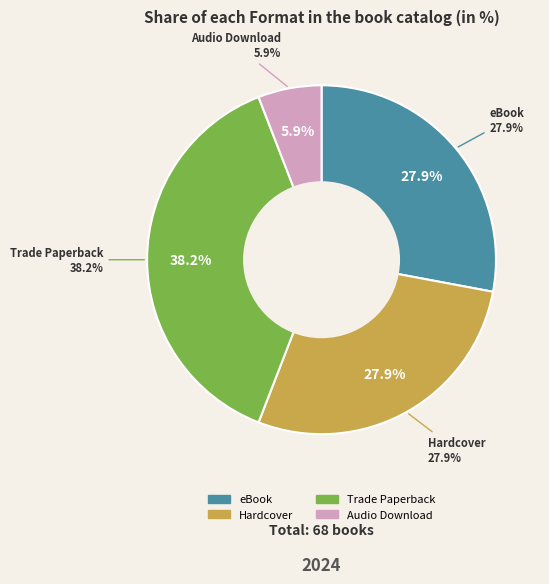

Count the number of slices in the pie.

4